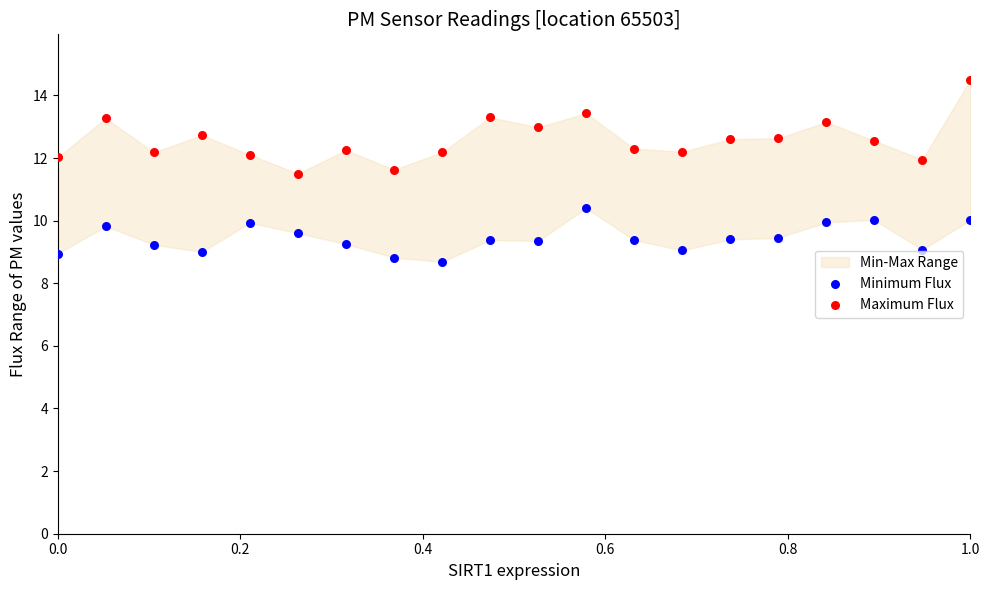

Across all data points, what is the range of Y values (max minus min)?

5.8